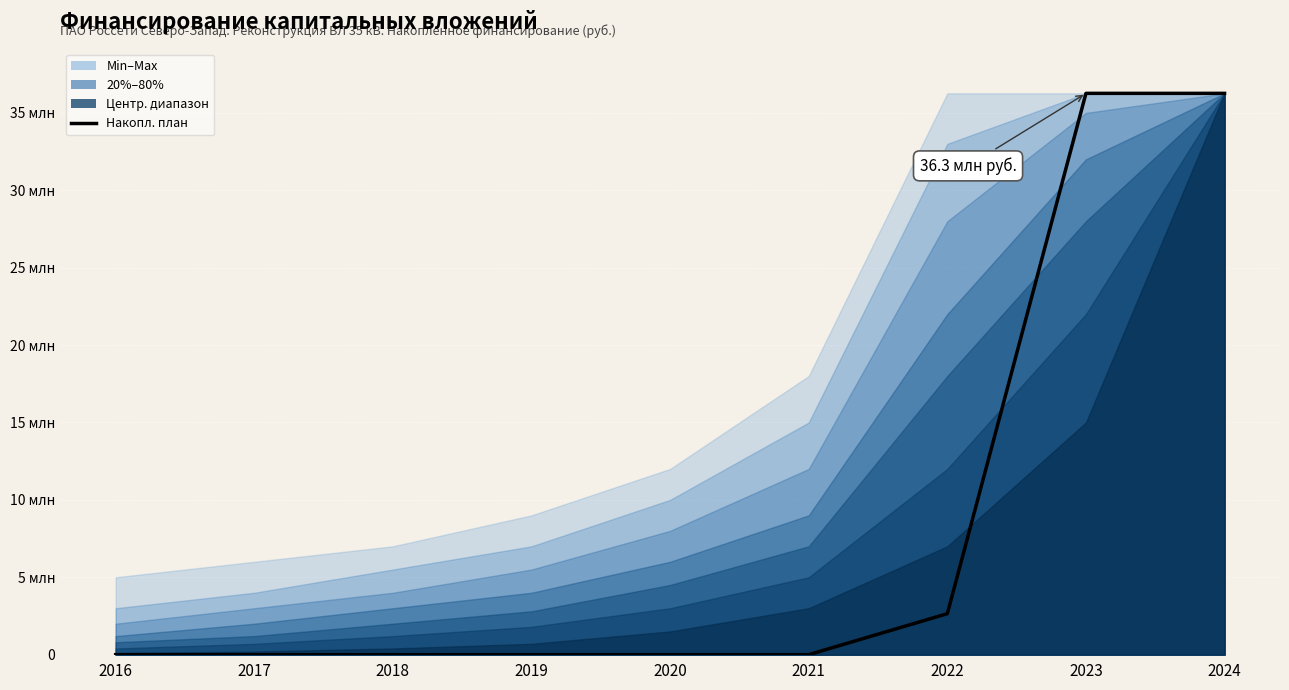

At which category does the chart reach its peak across all series?

2023